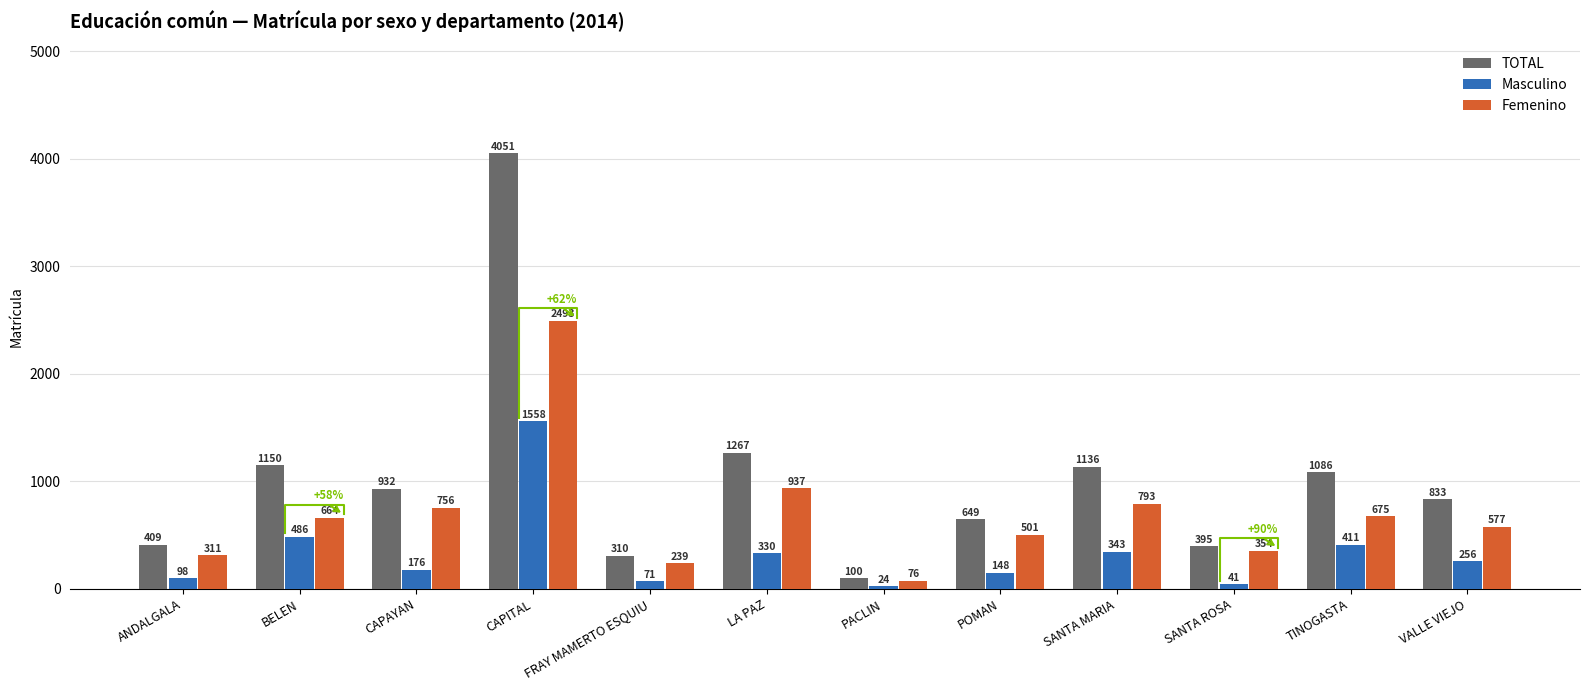

How many bars are there in total?

36